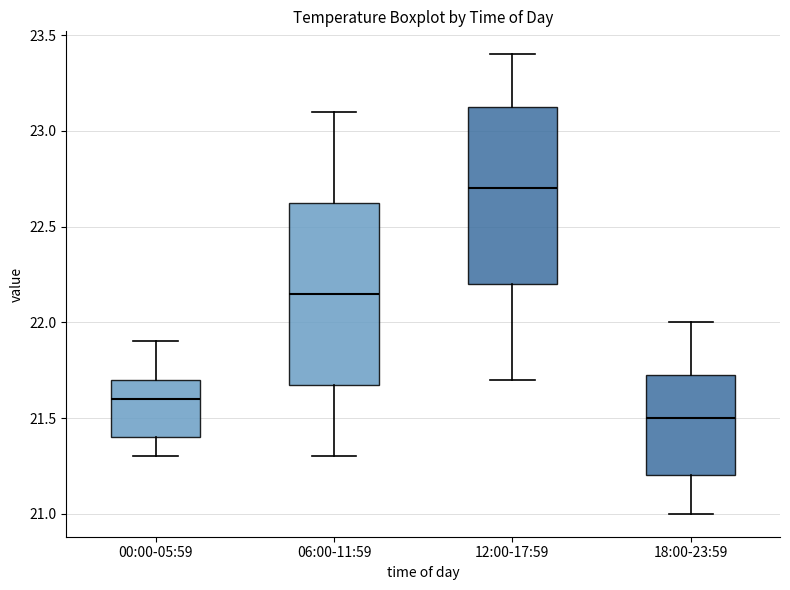

Where is the lower edge of the box for 00:00-05:59 on the y-axis? The values are not printed on the chart, so give them approximately, as read against the axis.

21.40